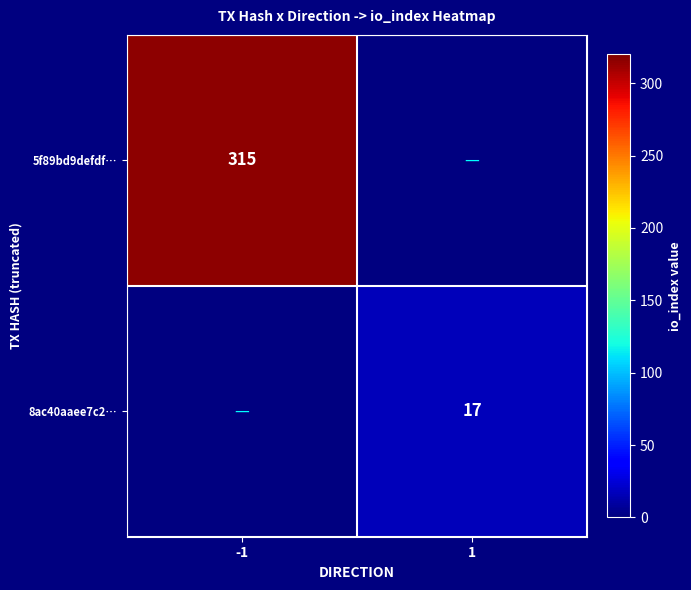

The value of 8ac40aaee7c2… at 1 is 28.5. True or false?

False